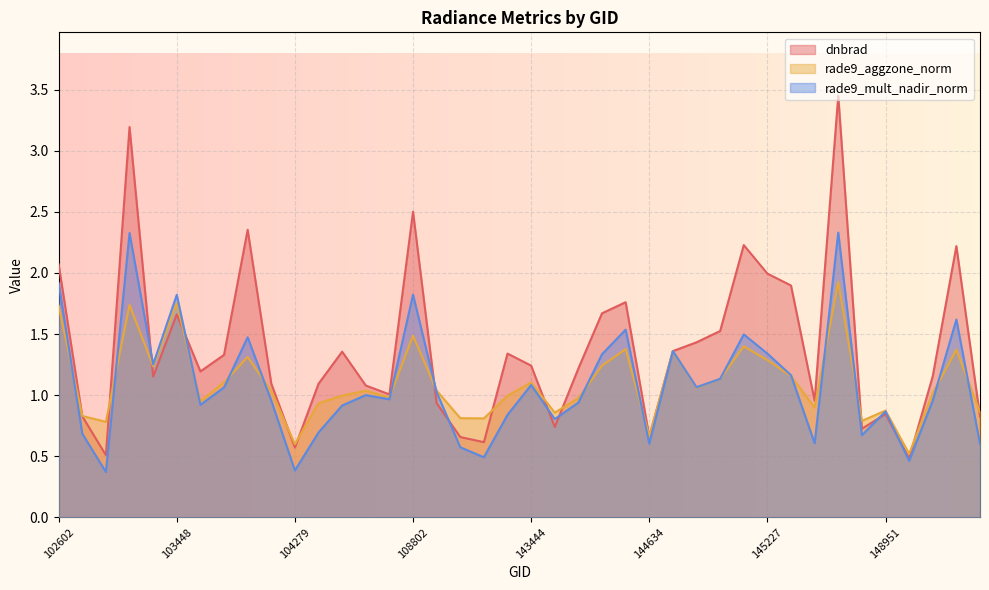

What is the value of the dnbrad point at the 26th from the left?

0.7